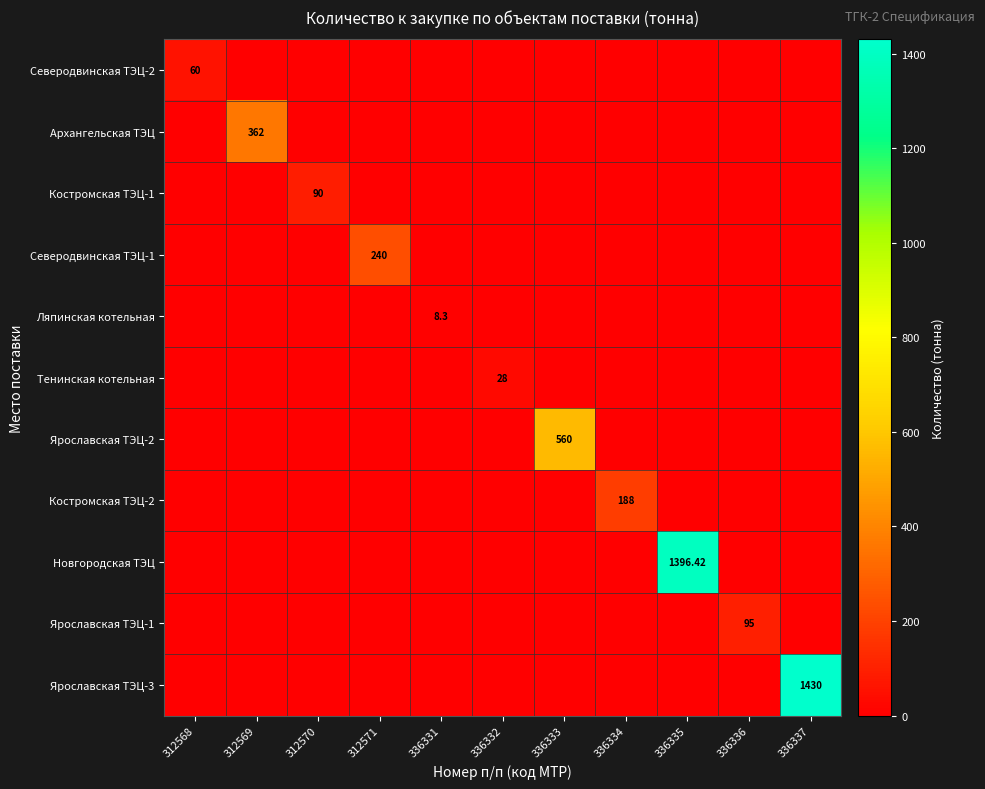

The Костромская ТЭЦ-1 series shows 0.0 at 336335. True or false?

True